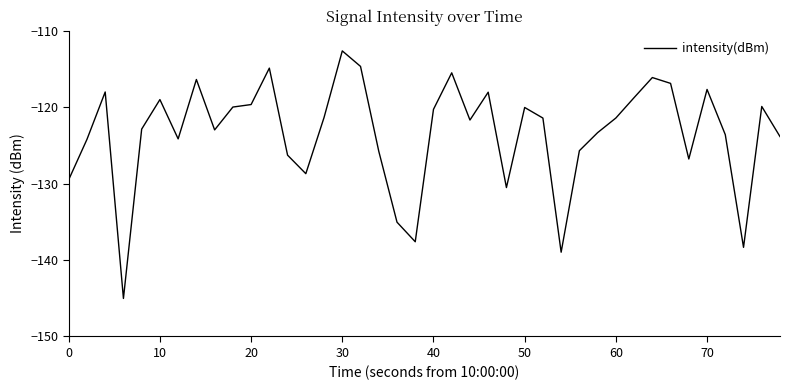

How many lines are shown in the chart?

1